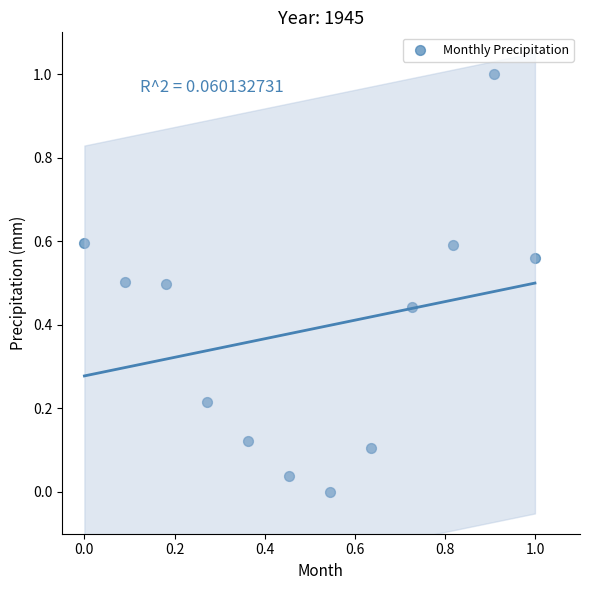

What is the range of X values (max minus min)?

1.0